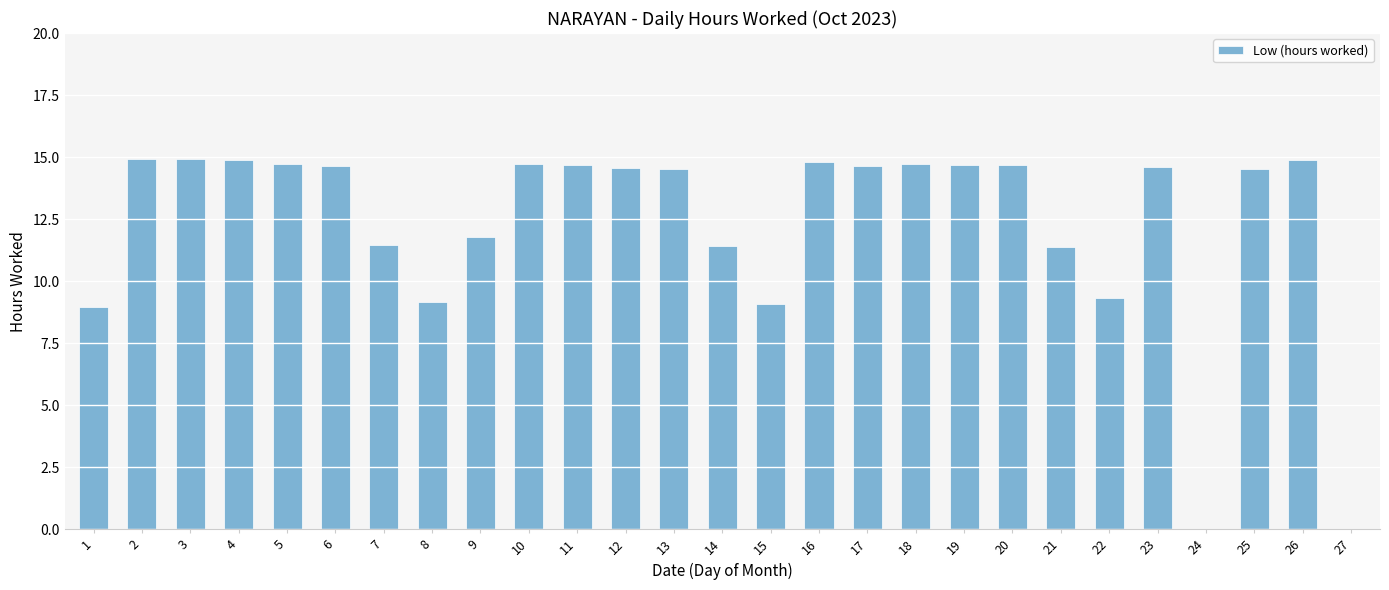

Approximately how many times larger is the value at 26 compared to 3?

1.0